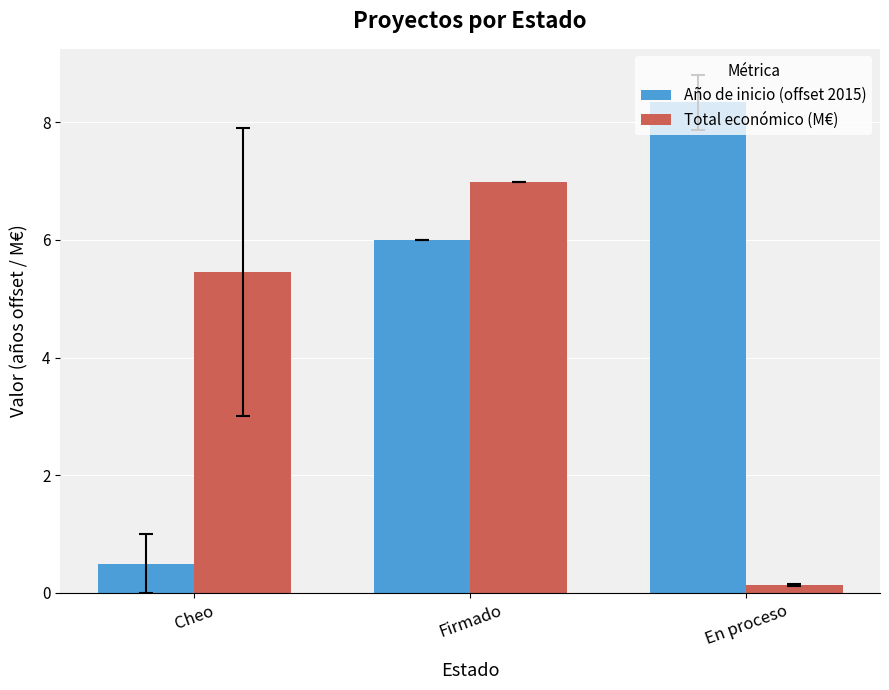

Where is Año de inicio (offset 2015) nearest to the value 4?

Firmado